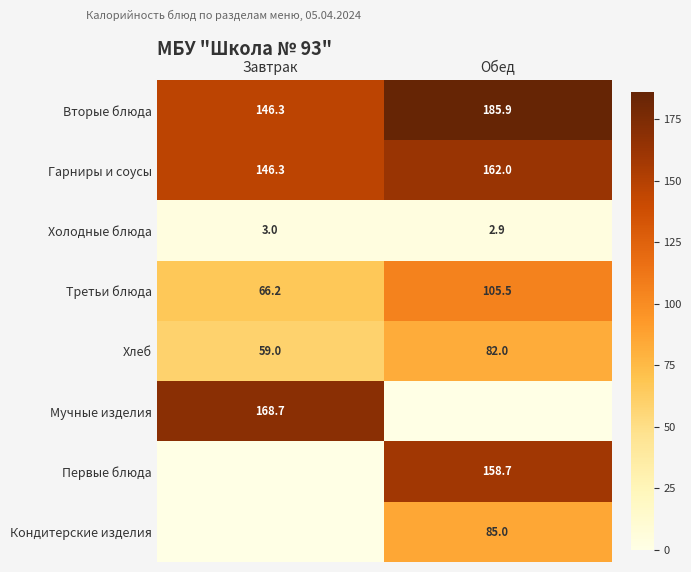

What is the minimum value for Вторые блюда?

146.3